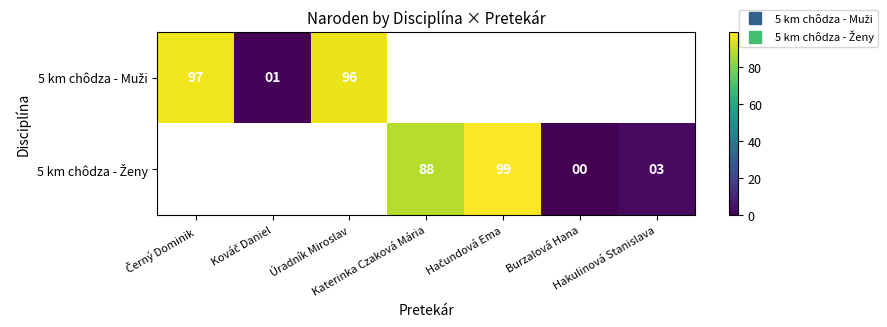

Is it true that 5 km chôdza - Ženy equals 99.0 at Hačundová Ema?

True